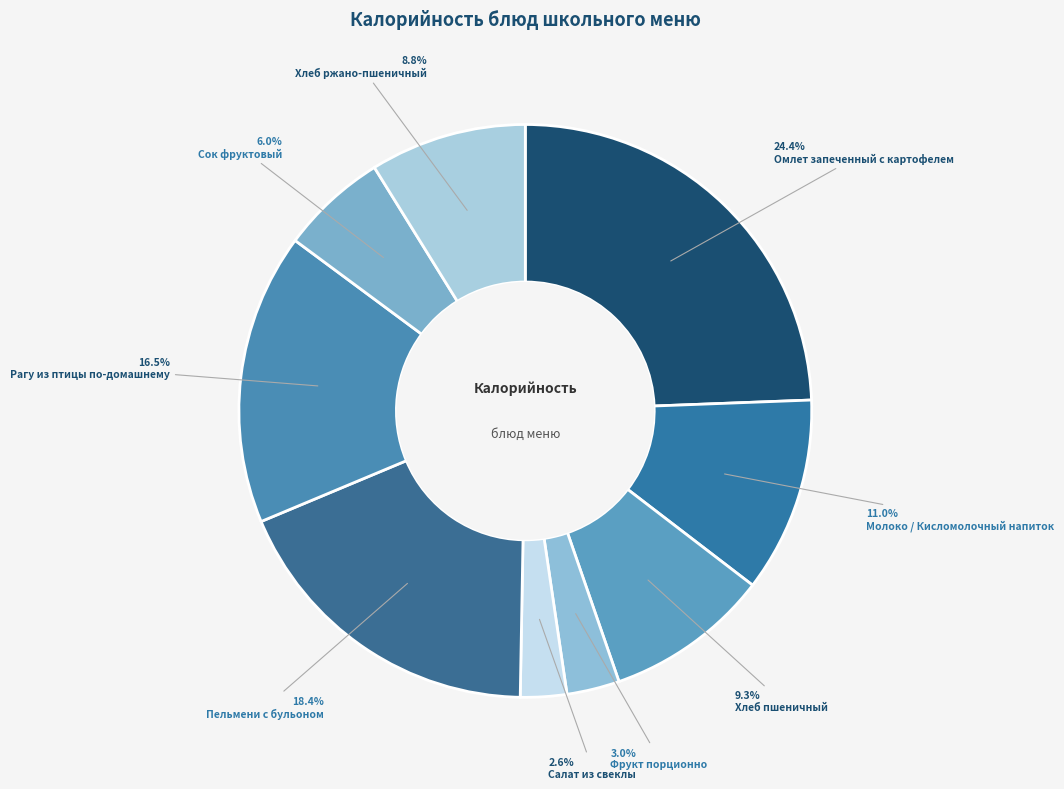

What is the total percentage of Хлеб пшеничный and Сок фруктовый?

15.3%